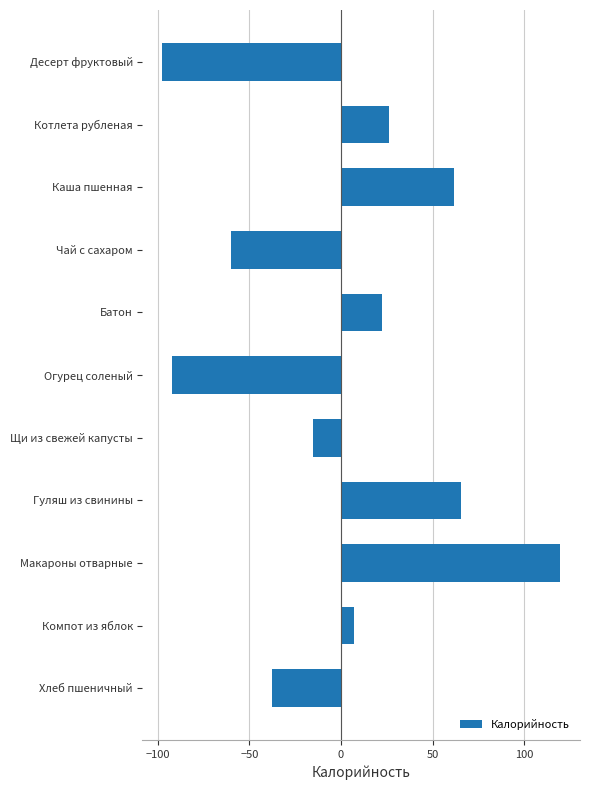

What is the change in value from Щи из свежей капусты to Компот из яблок?

+22.3